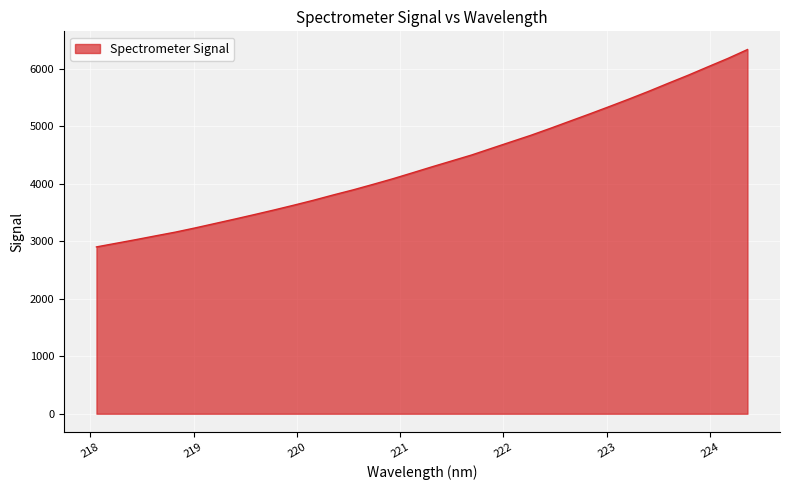

What is the maximum value shown in the chart?

6338.1